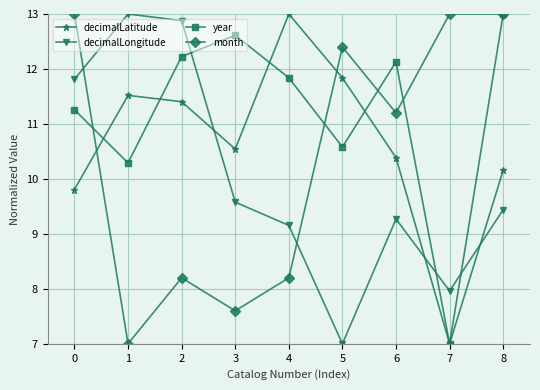

After their last crossing, which series has the higher values: decimalLatitude or month?

month